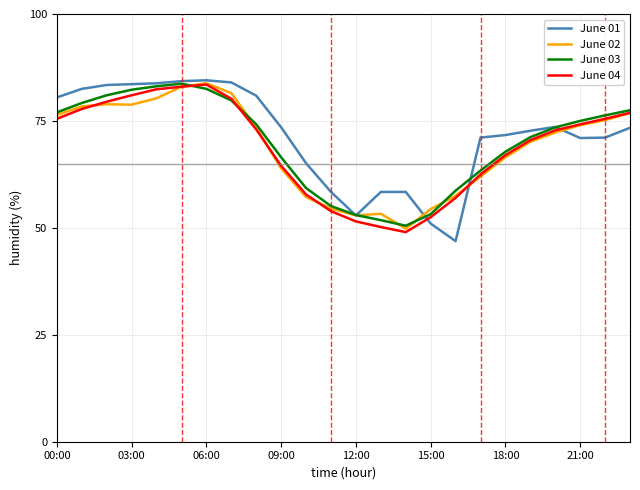

What is the minimum value shown in the chart?

46.9